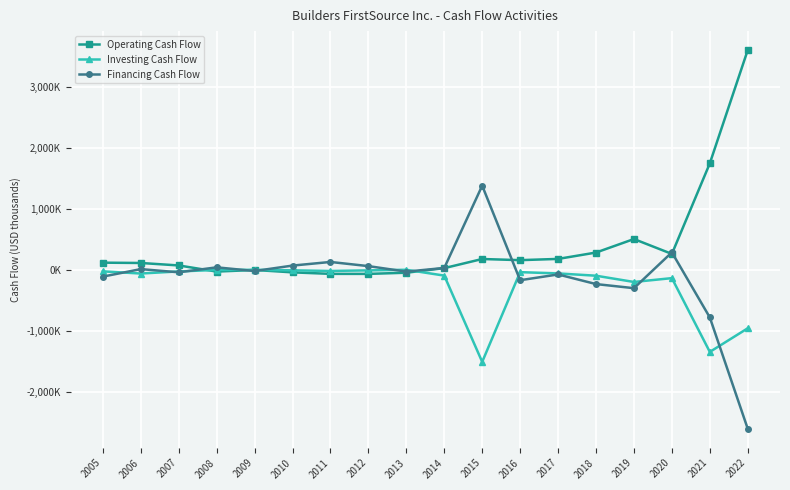

Which category has the highest value across all series?

2022